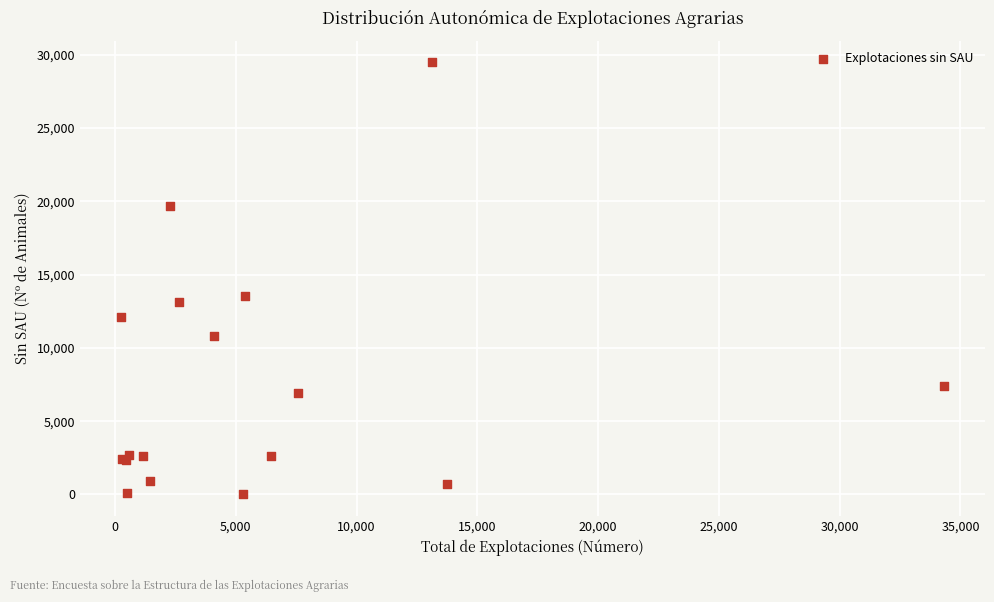

What Y value in the scatter plot is closest to 14742?

13563